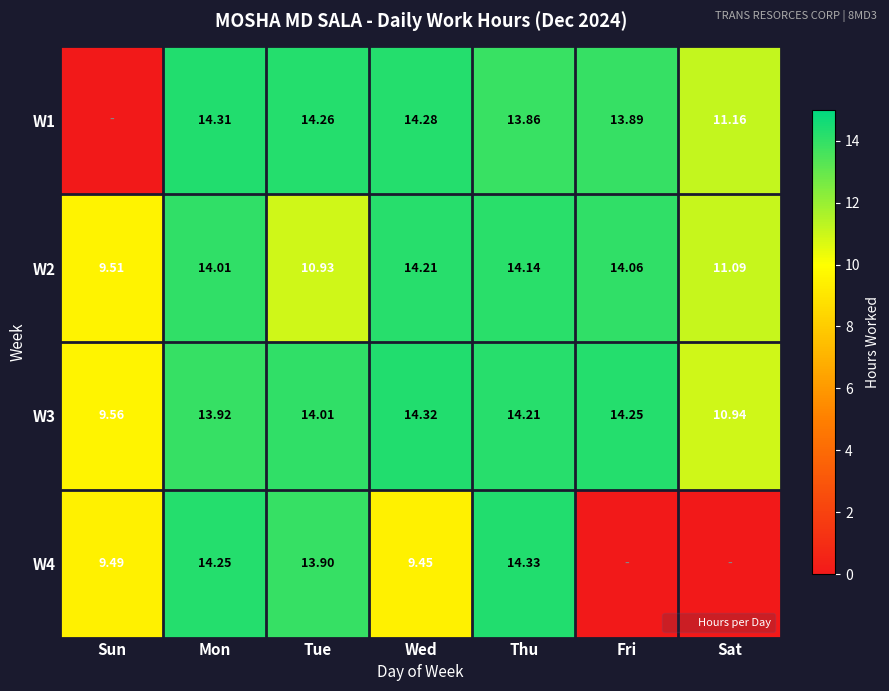

At which category is the sum across all series the highest?

Thu